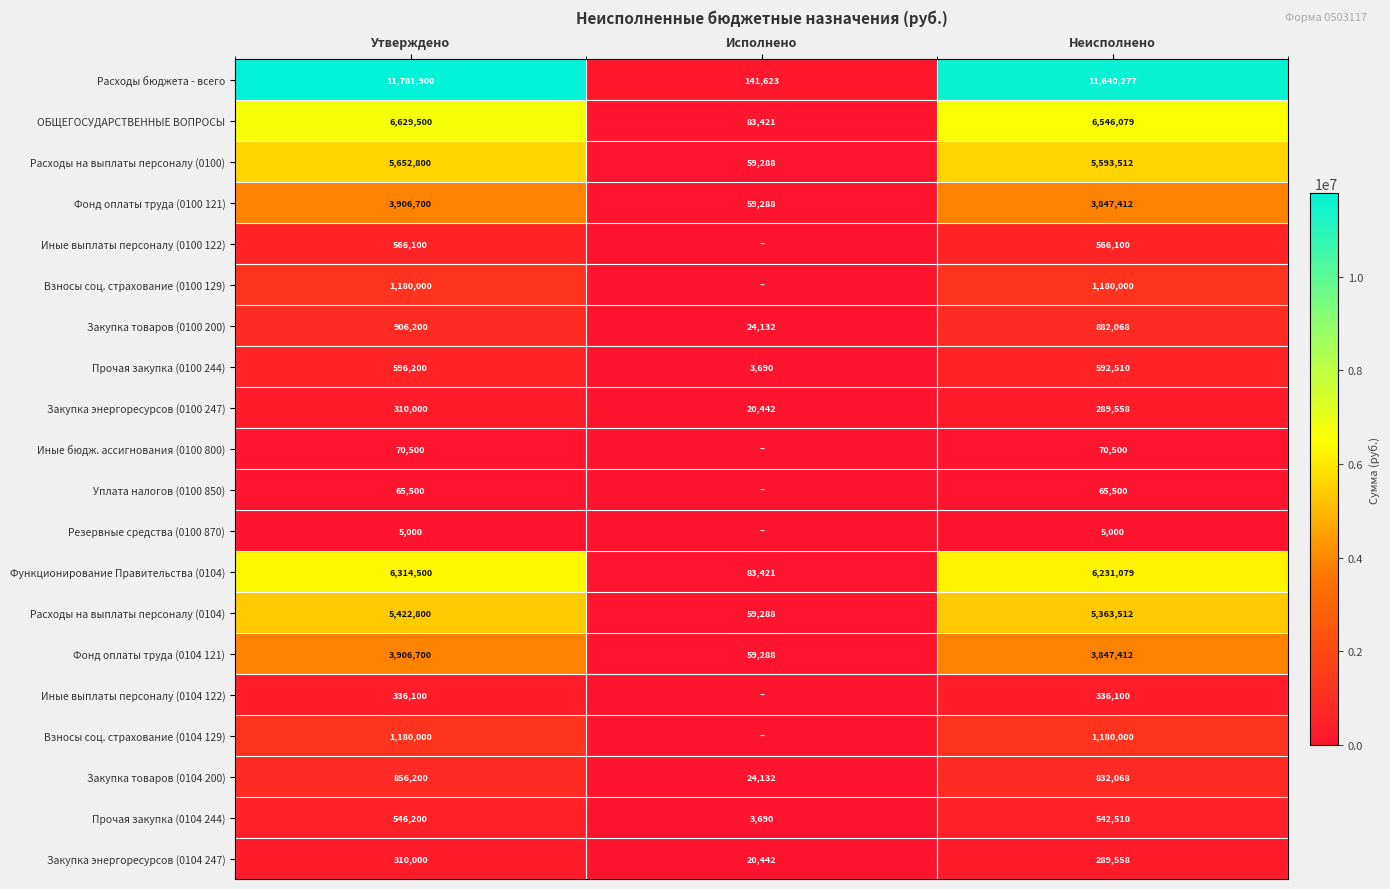

What value does the Закупка товаров (0100 200) series have at Неисполнено, to the nearest 100?

882100